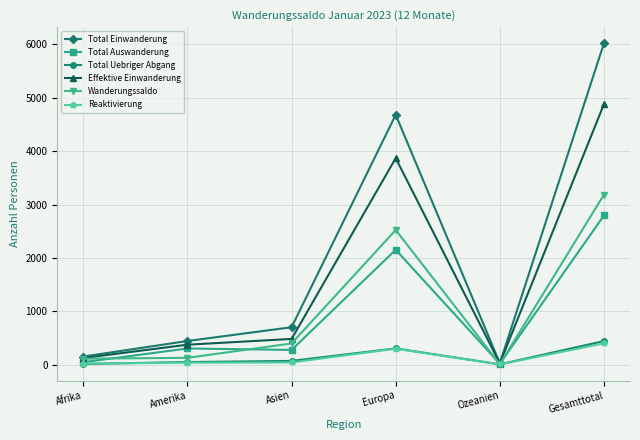

Which series has the largest range (max minus min)?

Total Einwanderung